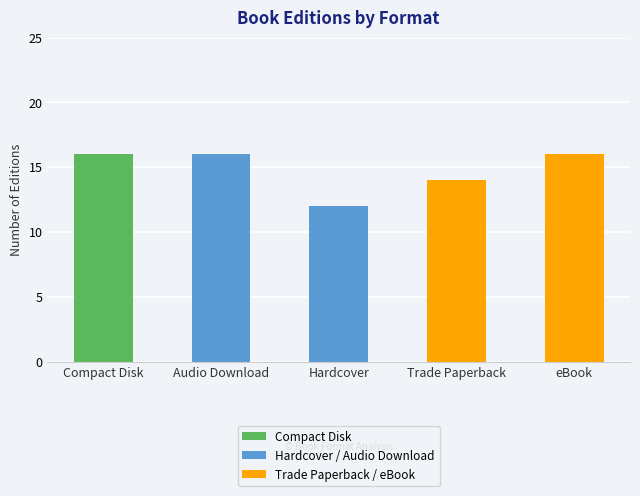

True or false: the data shows 16 at eBook.

True